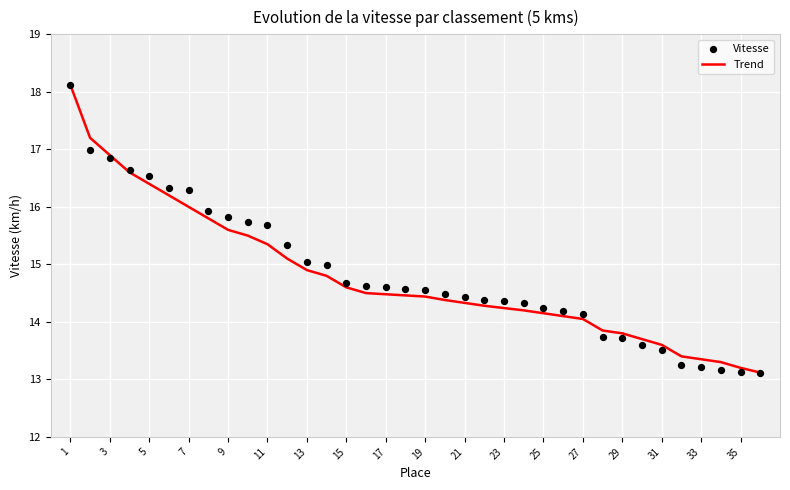

Which series has the largest total across all categories?

Vitesse